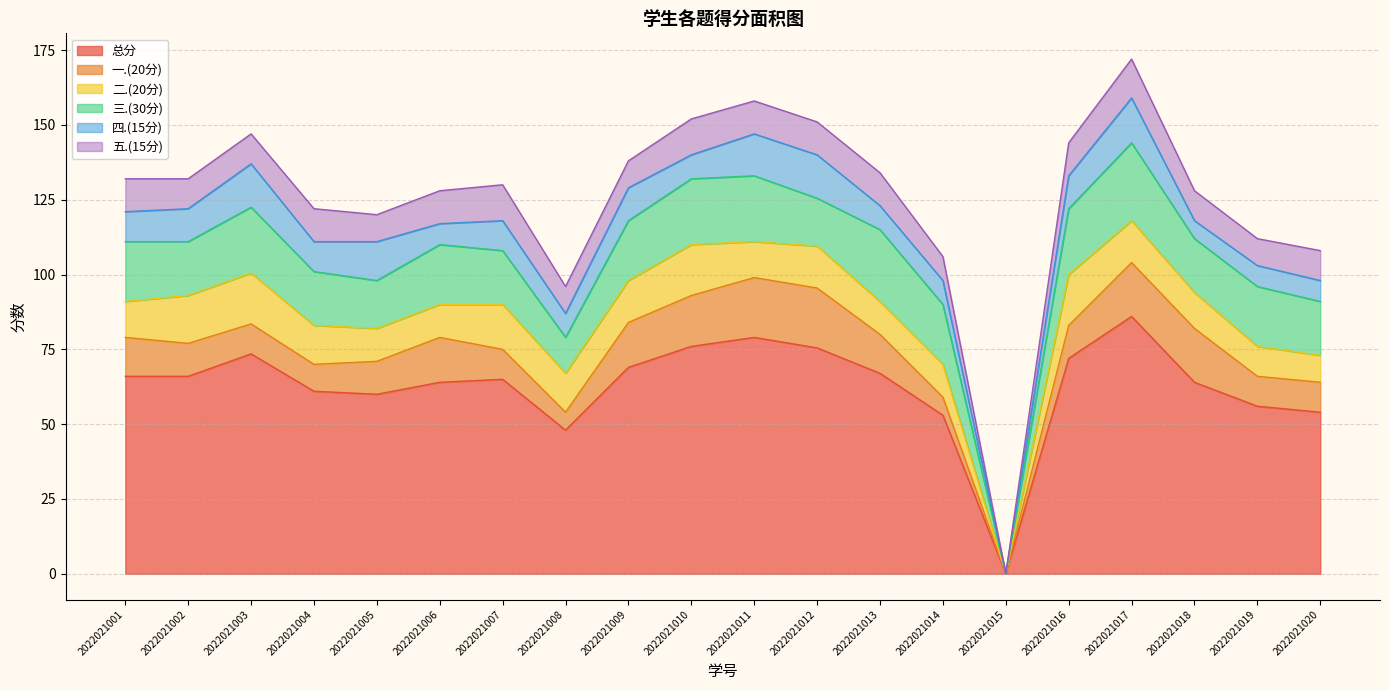

Which series has the largest total across all categories?

总分